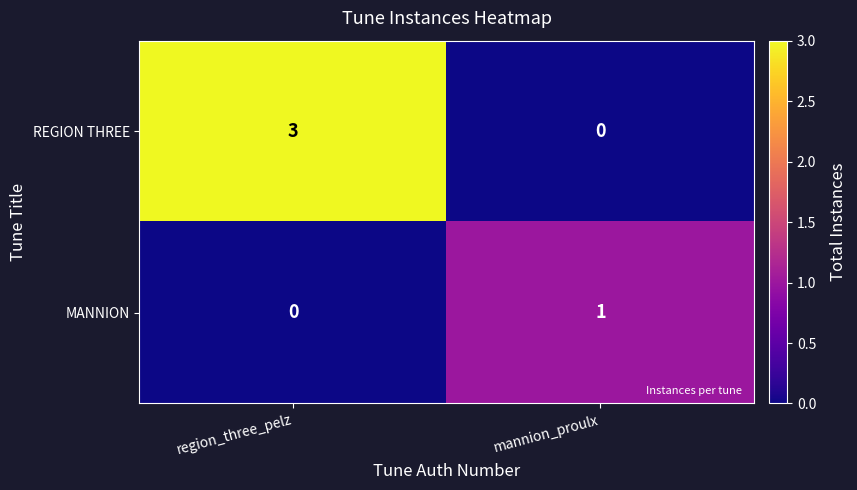

Rank the series by their average value, from lowest to highest.

MANNION, REGION THREE